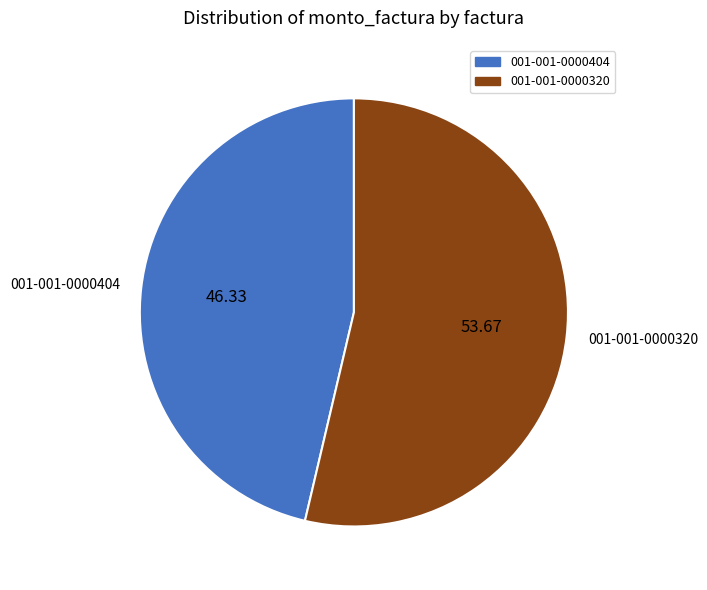

Is 001-001-0000404 the majority of the pie?

No